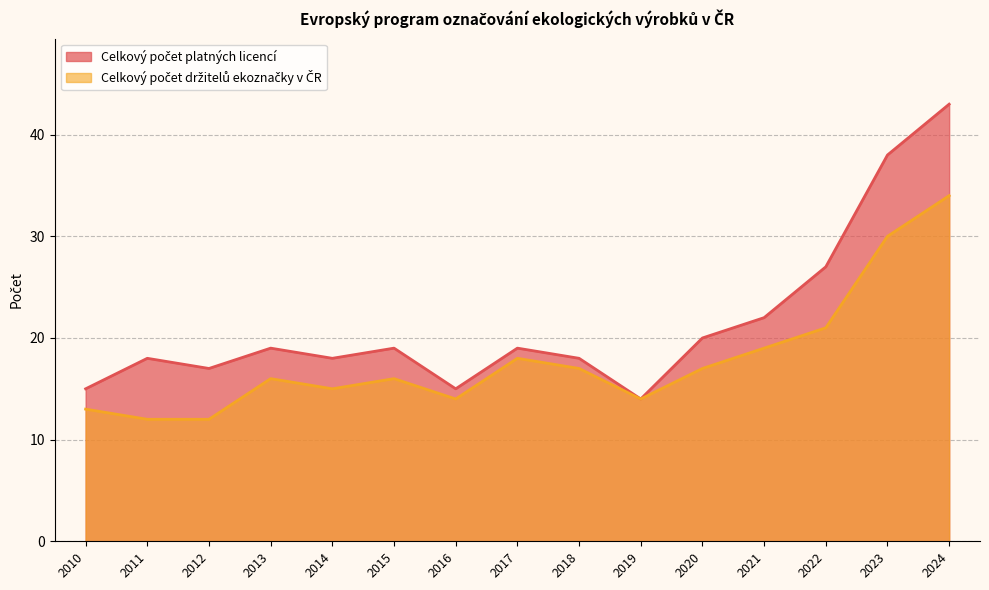

Where does the Celkový počet platných licencí series first go above 19?

2020